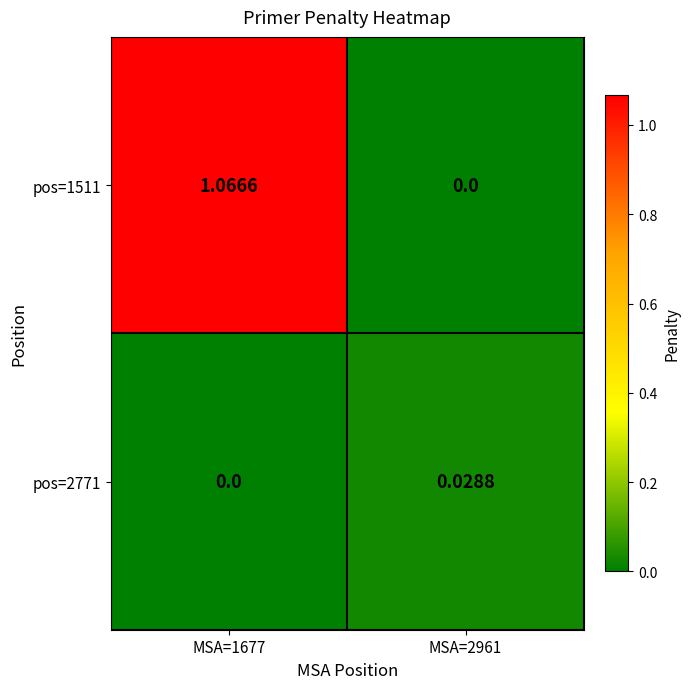

Is the value of pos=2771 at MSA=2961 greater than the value of pos=1511 at MSA=2961?

Yes